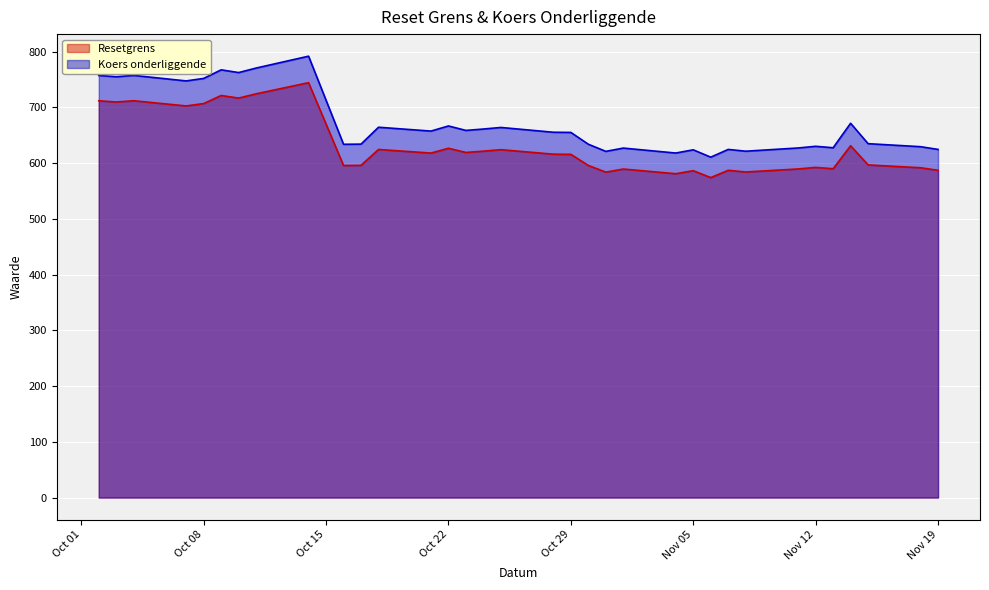

At which label does Resetgrens reach its peak?

2024-10-14